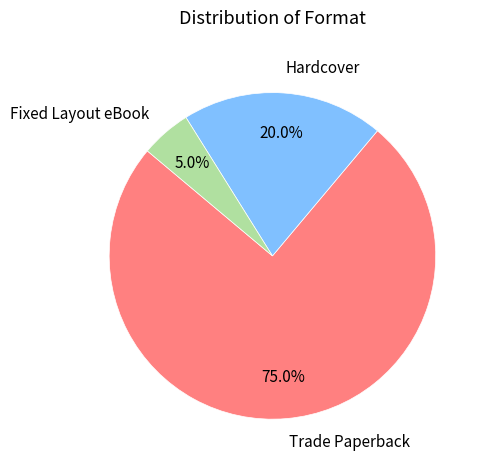

What percentage is the Trade Paperback slice, to the nearest percent?

75%